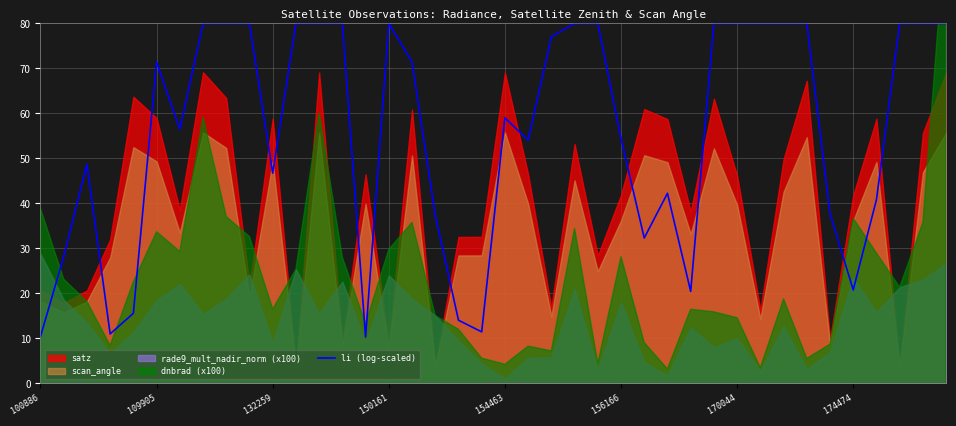

Is it true that the value at 36 is 60.9?

False